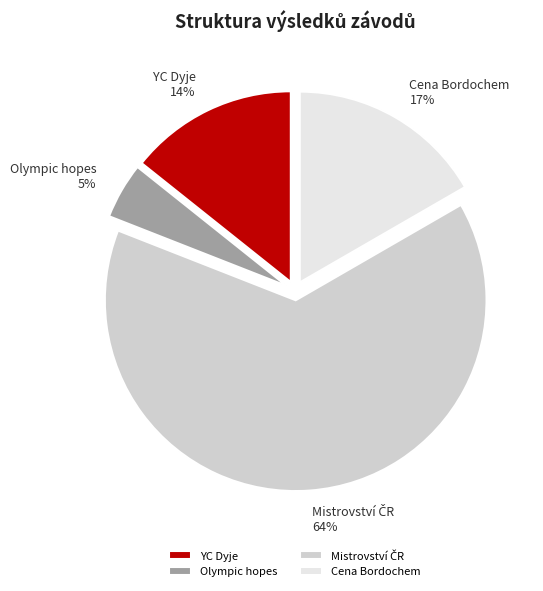

To the nearest percent, what percentage of the pie is Cena Bordochem?

17%